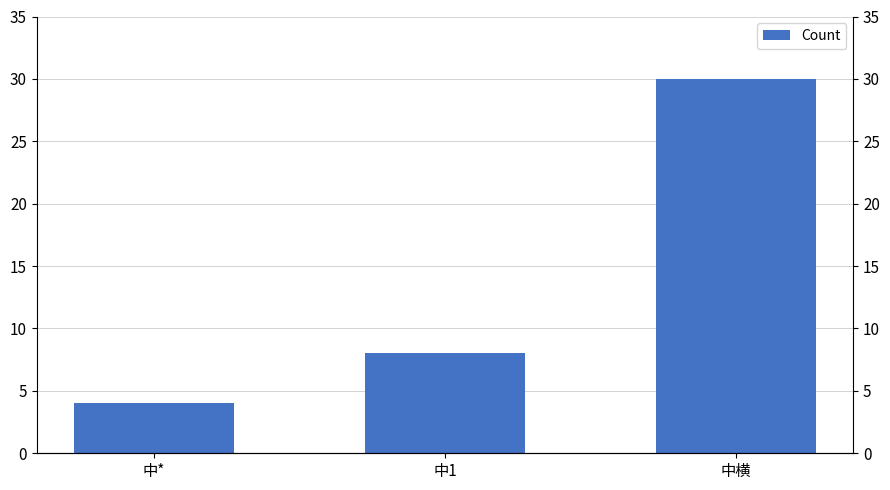

What is the ratio of the value at 中* to the value at 中1?

0.5